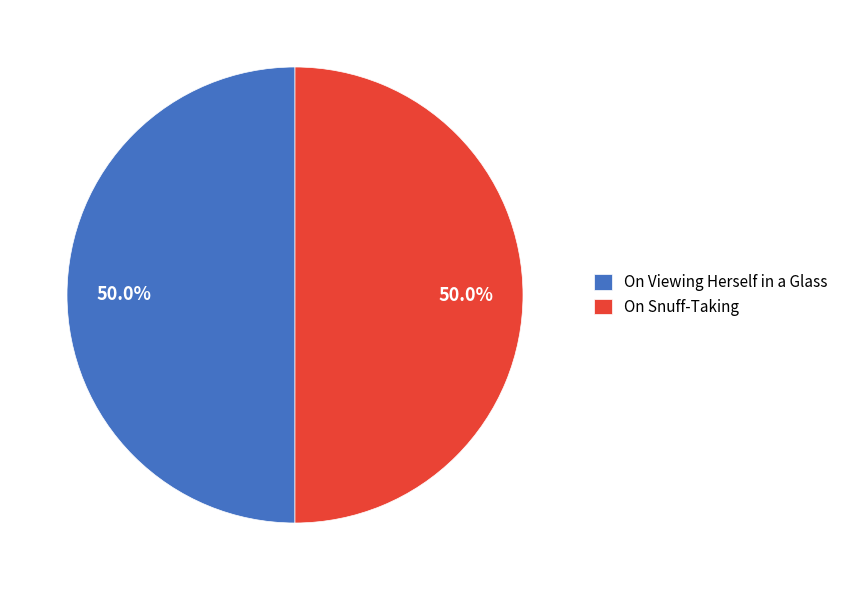

What is the total percentage of On Viewing Herself in a Glass and On Snuff-Taking?

100.0%